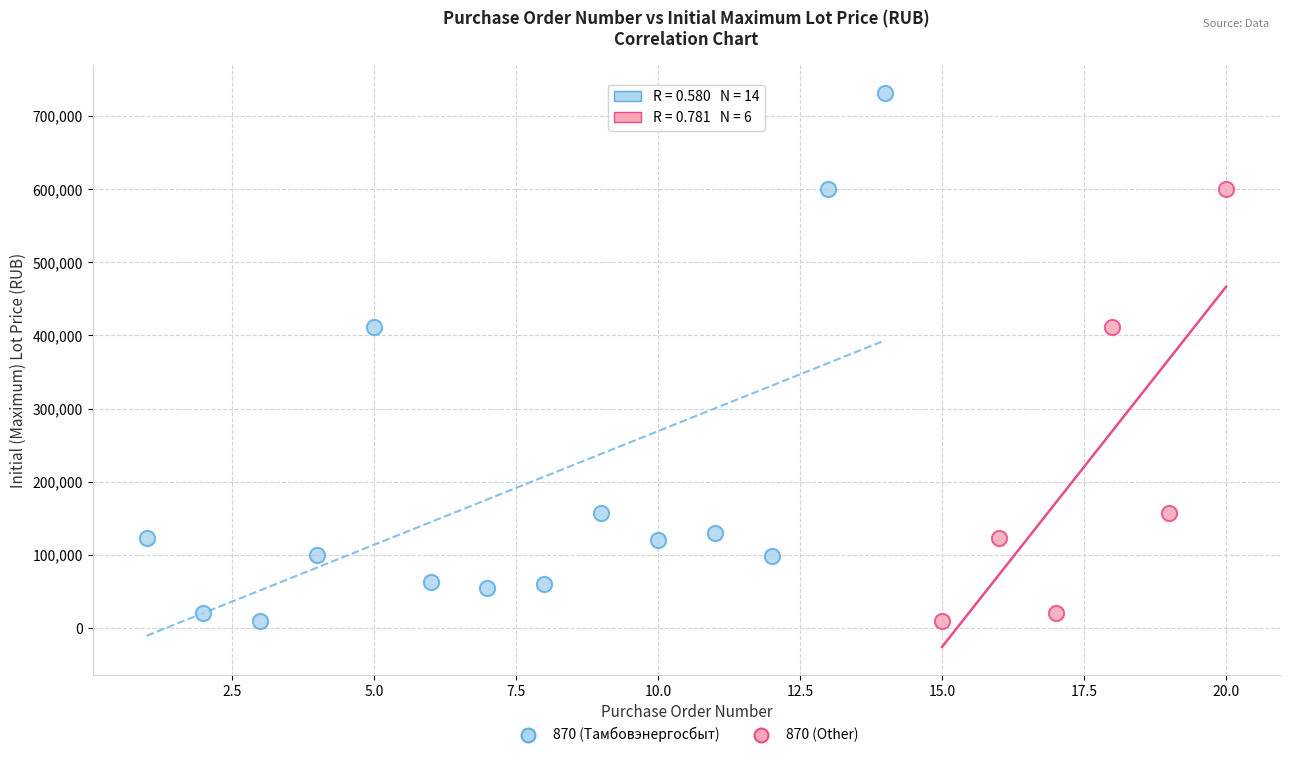

Which series contains the highest Y value?

870 (Тамбовэнергосбыт)